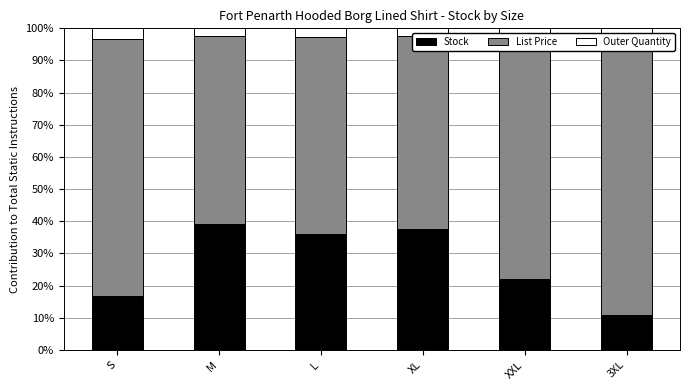

The value of Stock at L is 22.0. True or false?

False